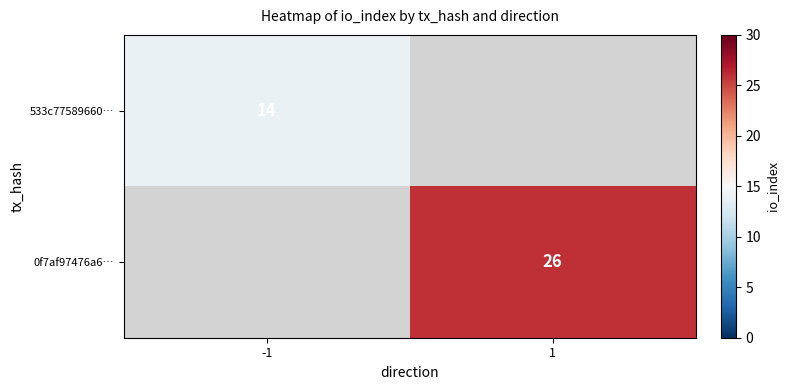

Is it true that 0f7af97476a6… equals 36 at 1?

False